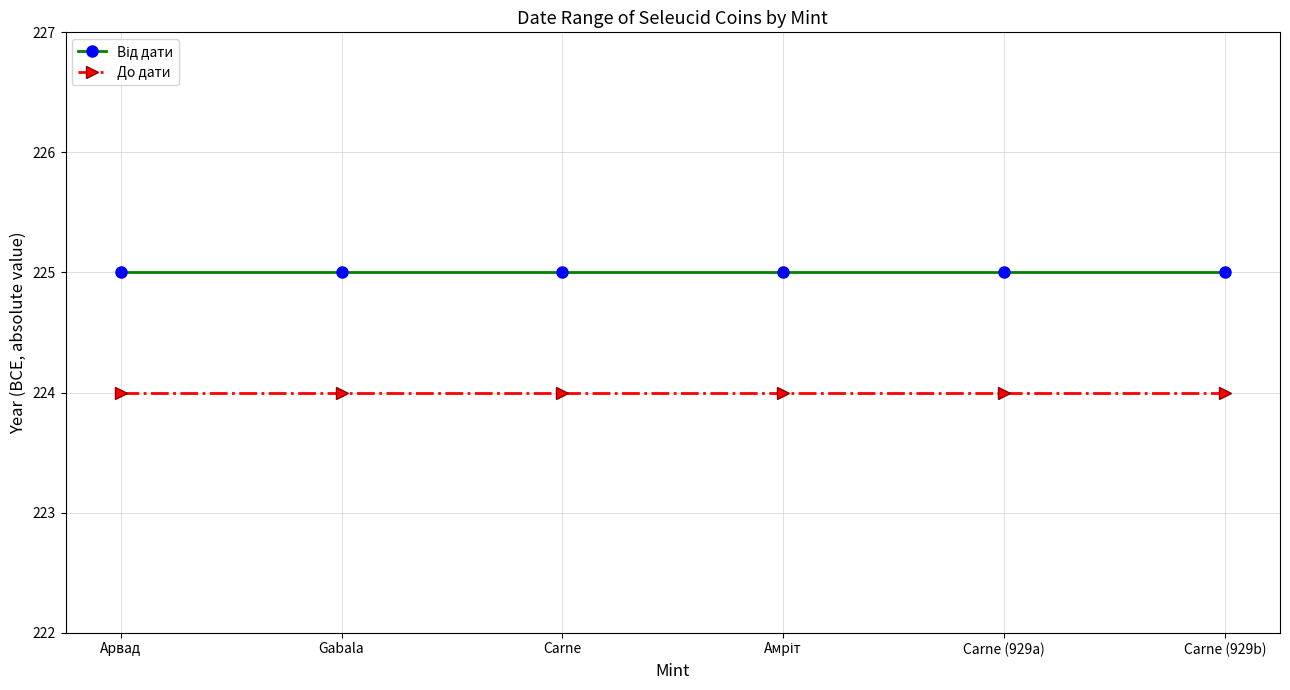

What is the sum of the До дати values at Carne (929b) and Carne?

448